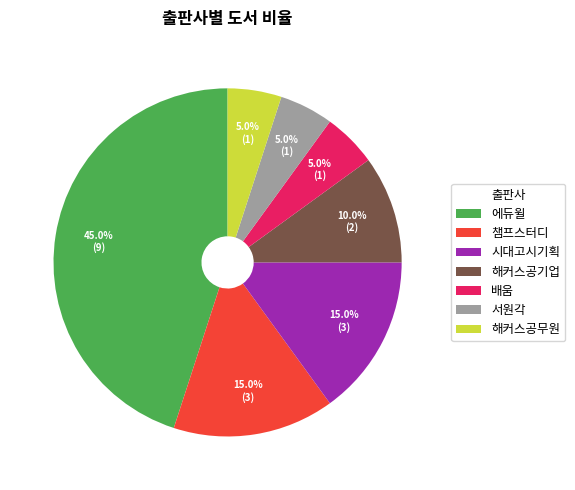

What percentage is NOT represented by 해커스공기업?

90.0%